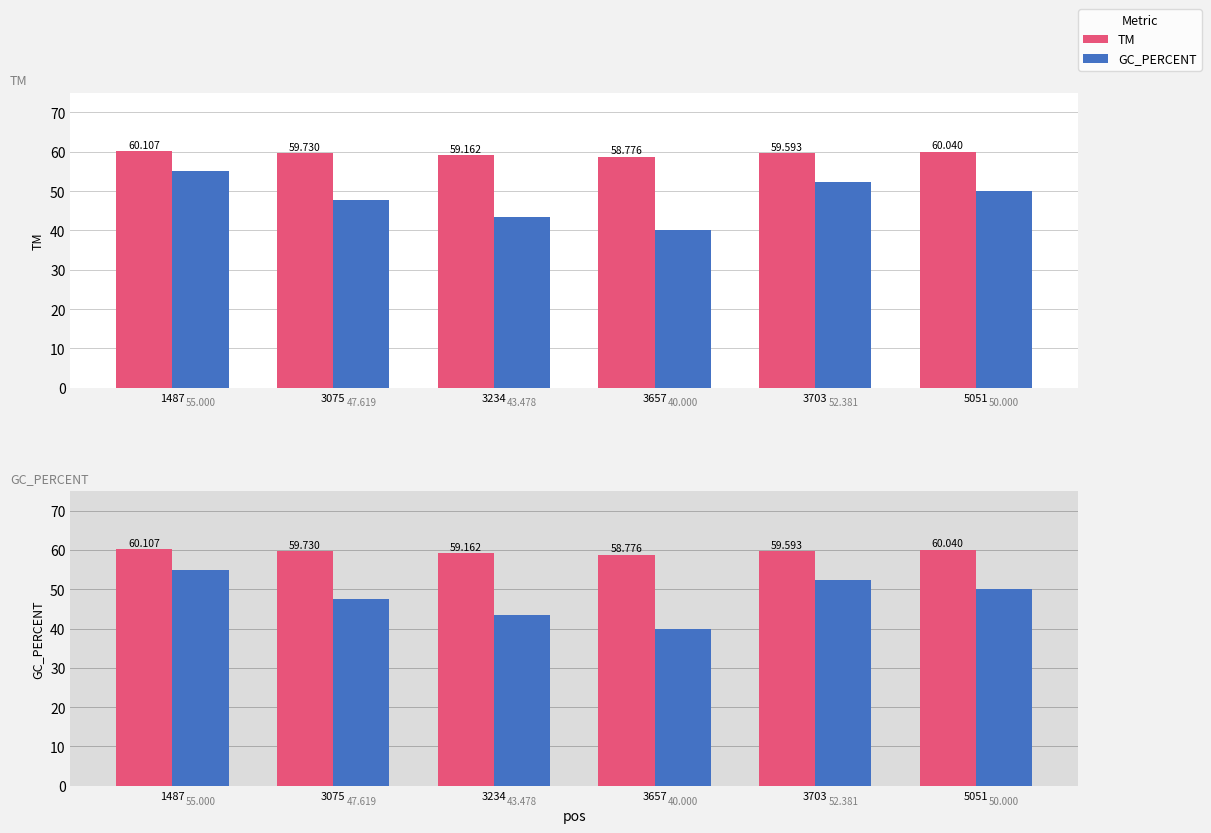

Where does the TM series first go above 59?

1487